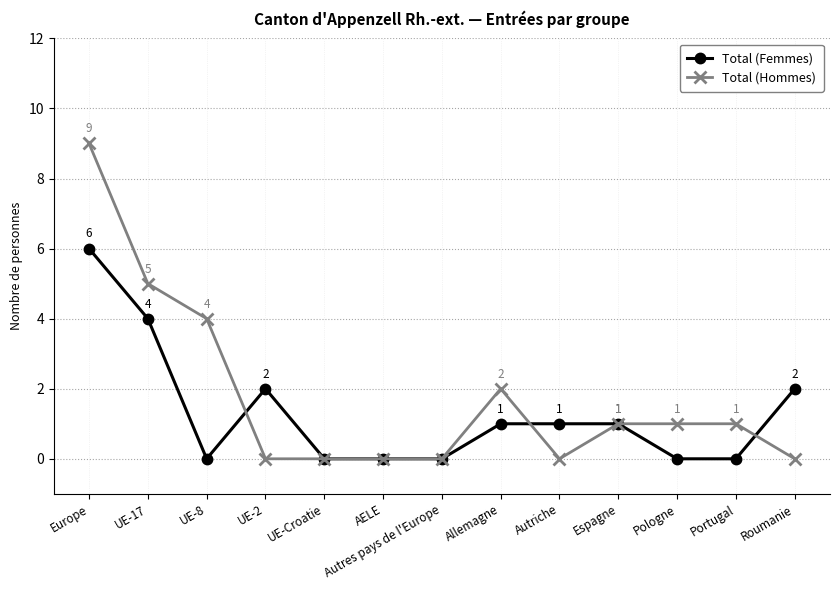

Reading left to right, extract all data points from this chart.

Total (Femmes): 6	4	0	2	0	0	0	1	1	1	0	0	2
Total (Hommes): 9	5	4	0	0	0	0	2	0	1	1	1	0